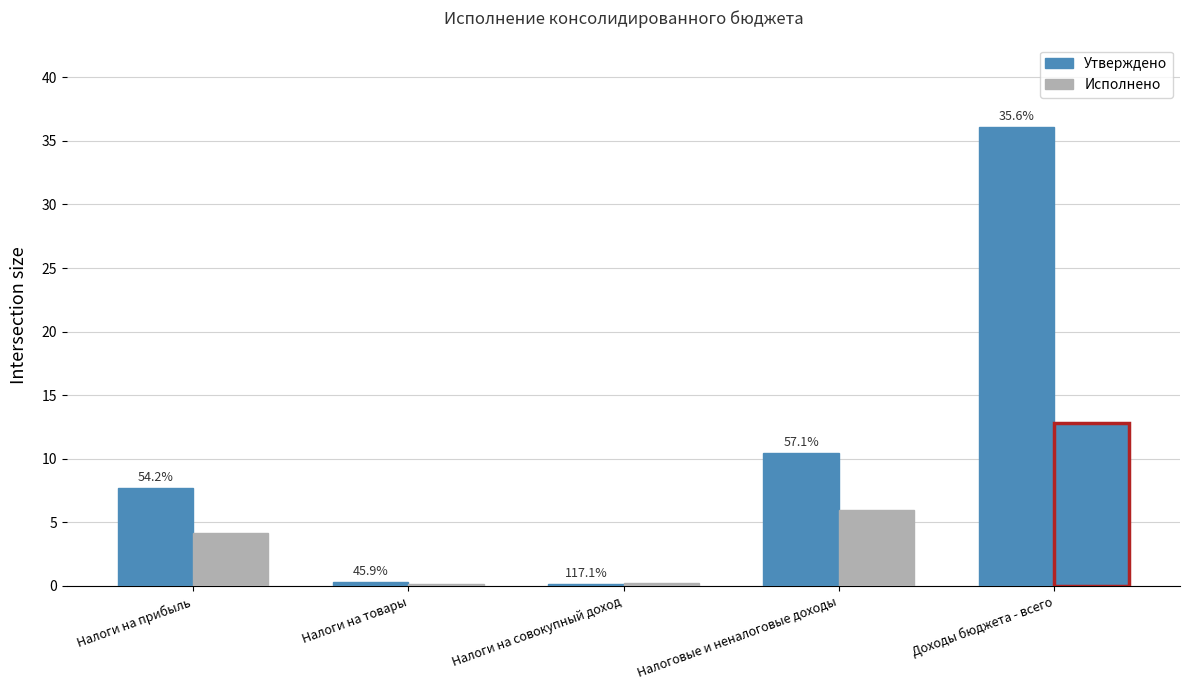

List the labels in order of value, largest first.

Доходы бюджета - всего, Налоговые и неналоговые доходы, Налоги на прибыль, Налоги на товары, Налоги на совокупный доход